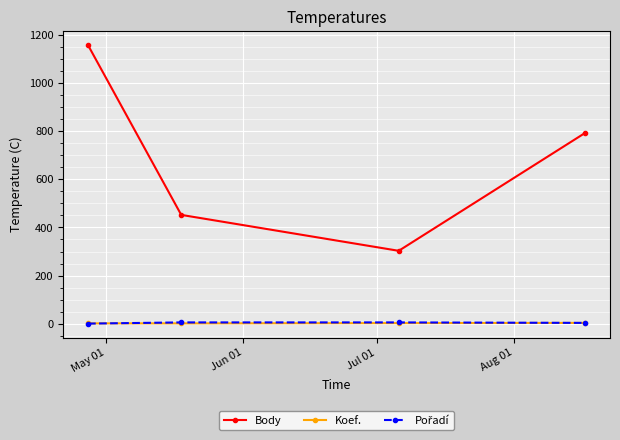

How many series are shown in this chart?

3